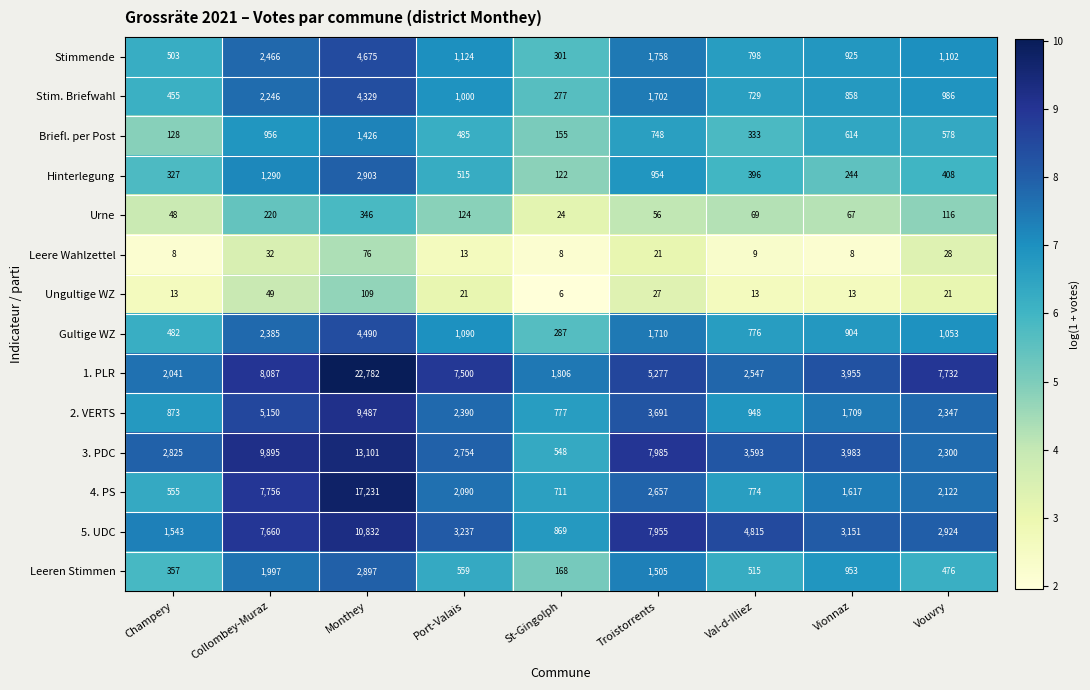

The Hinterlegung series shows 806 at Monthey. True or false?

False